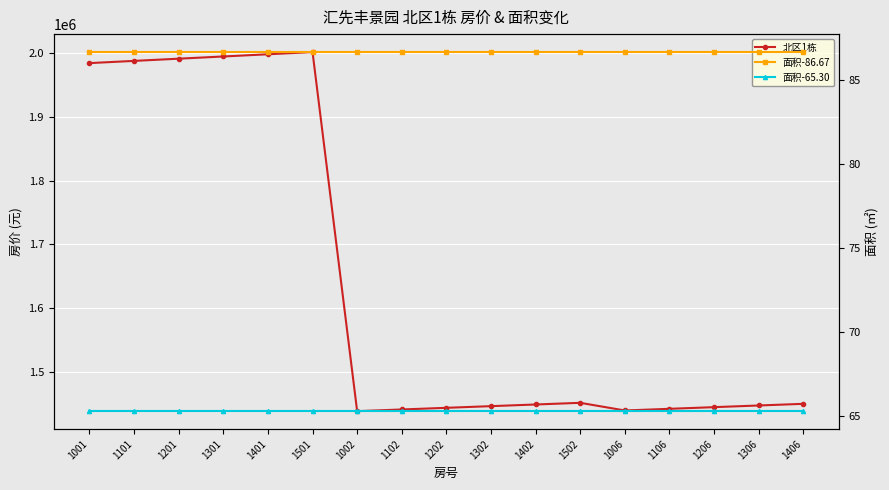

Reading left to right, transcribe all the data shown in this chart.

北区1栋: 1001=1984429.0	1101=1987896.0	1201=1991363.0	1301=1994830.0	1401=1998296.0	1501=2001763.0	1002=1437945.0	1102=1440557.0	1202=1443169.0	1302=1445781.0	1402=1448393.0	1502=1451005.0	1006=1438984.0	1106=1441596.0	1206=1444208.0	1306=1446820.0	1406=1449432.0
面积-86.67: 1001=86.7	1101=86.7	1201=86.7	1301=86.7	1401=86.7	1501=86.7	1002=86.7	1102=86.7	1202=86.7	1302=86.7	1402=86.7	1502=86.7	1006=86.7	1106=86.7	1206=86.7	1306=86.7	1406=86.7
面积-65.30: 1001=65.3	1101=65.3	1201=65.3	1301=65.3	1401=65.3	1501=65.3	1002=65.3	1102=65.3	1202=65.3	1302=65.3	1402=65.3	1502=65.3	1006=65.3	1106=65.3	1206=65.3	1306=65.3	1406=65.3